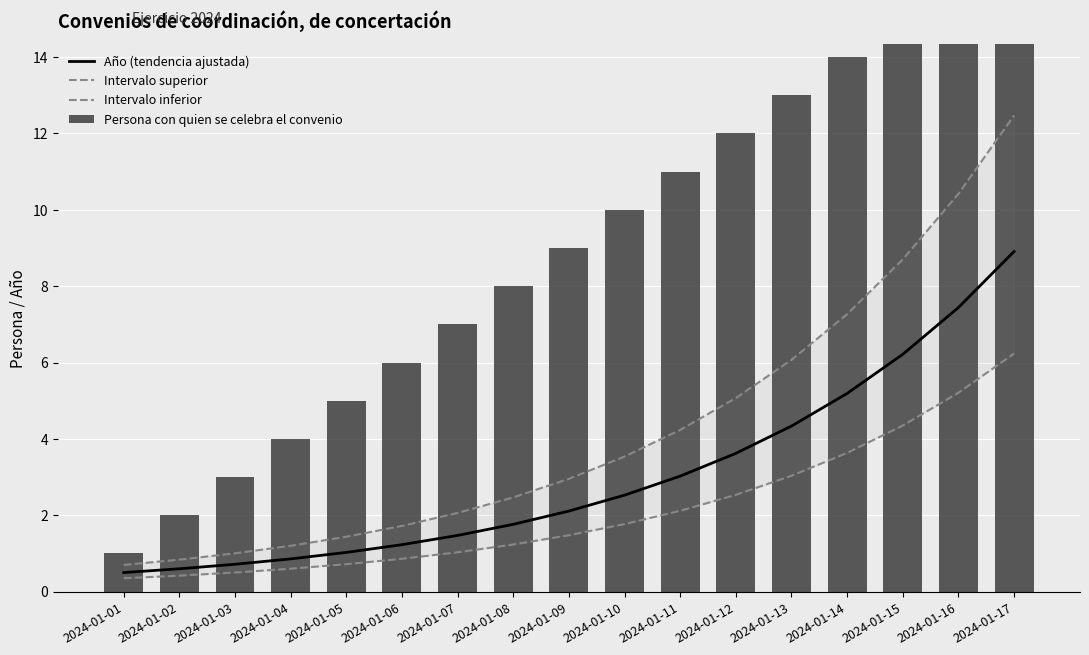

What is the difference between the highest and lowest values at 2024-01-17?

10.8